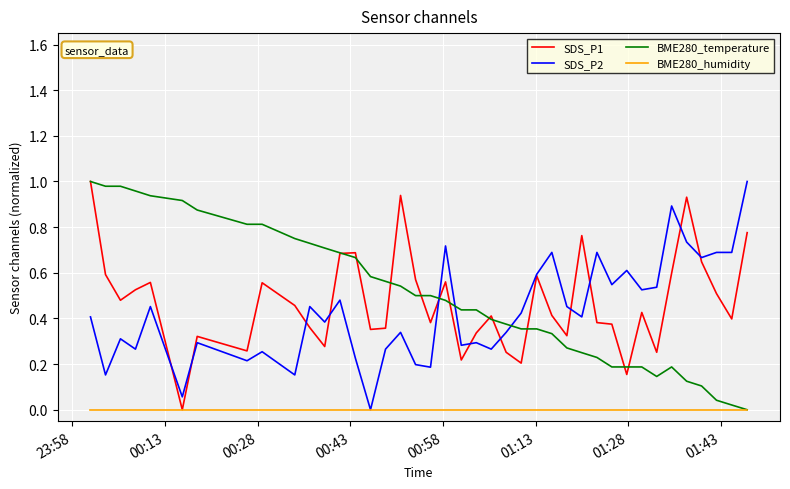

After their last crossing, which series has the higher values: SDS_P2 or BME280_temperature?

SDS_P2